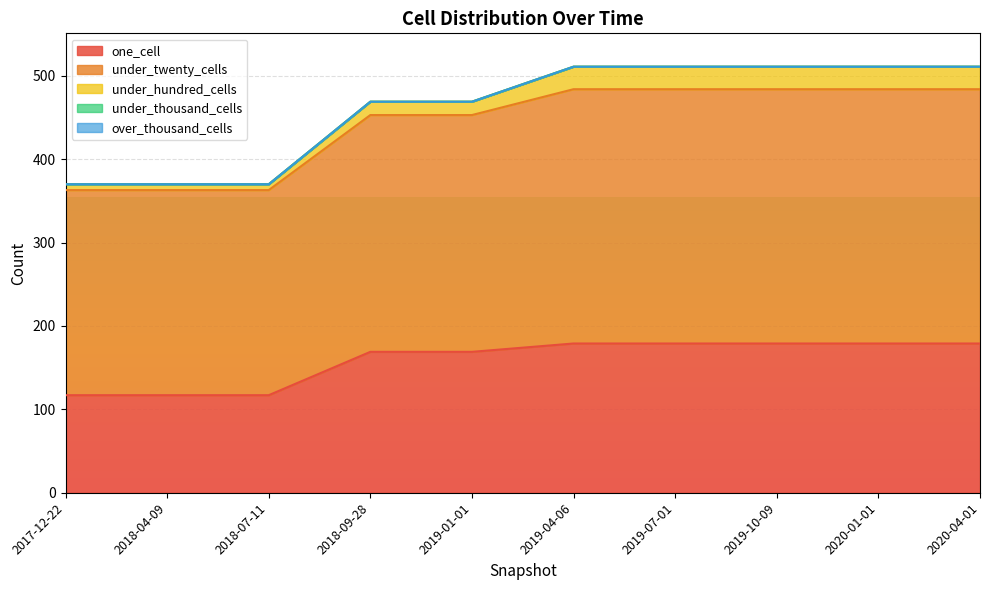

At how many categories does at least one series exceed 148?

10